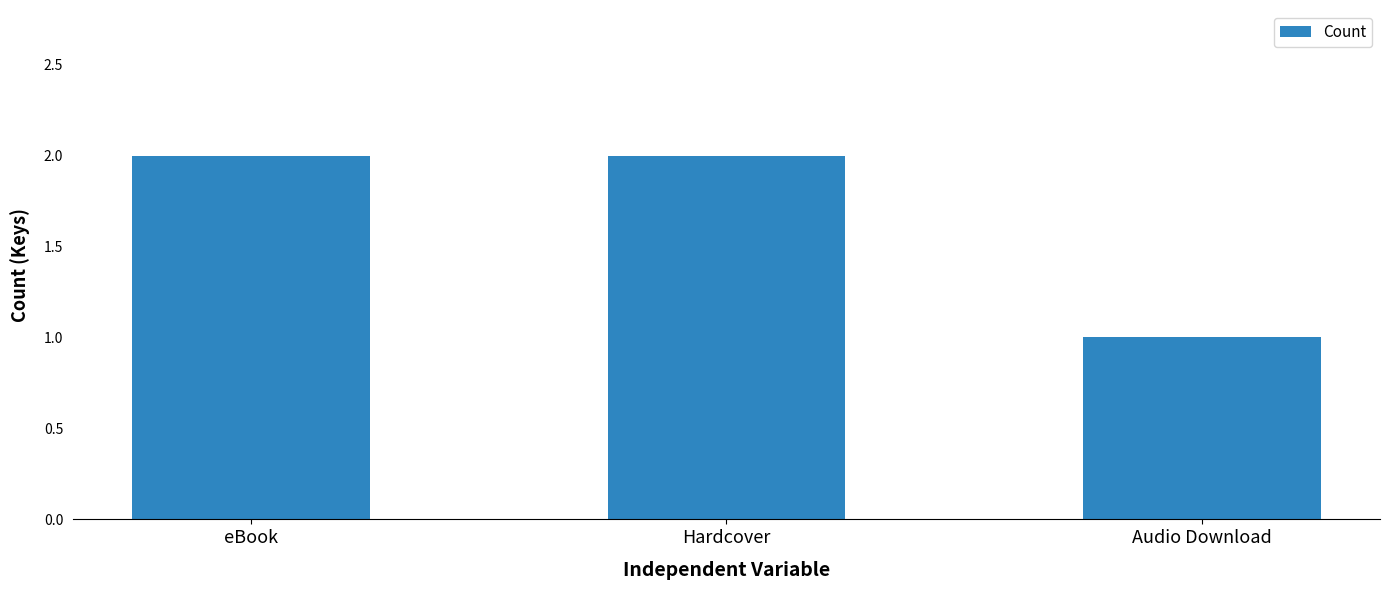

Is it true that the value at Hardcover is 3?

False